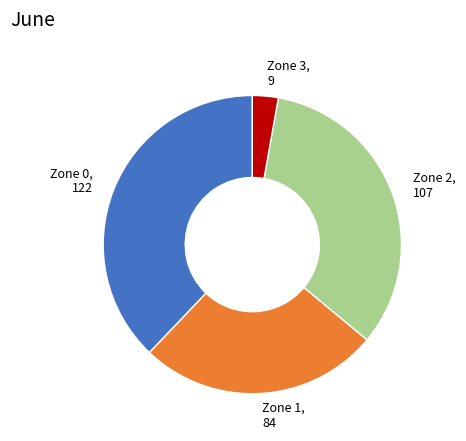

Rank the categories by value from highest to lowest.

Zone 0, Zone 2, Zone 1, Zone 3